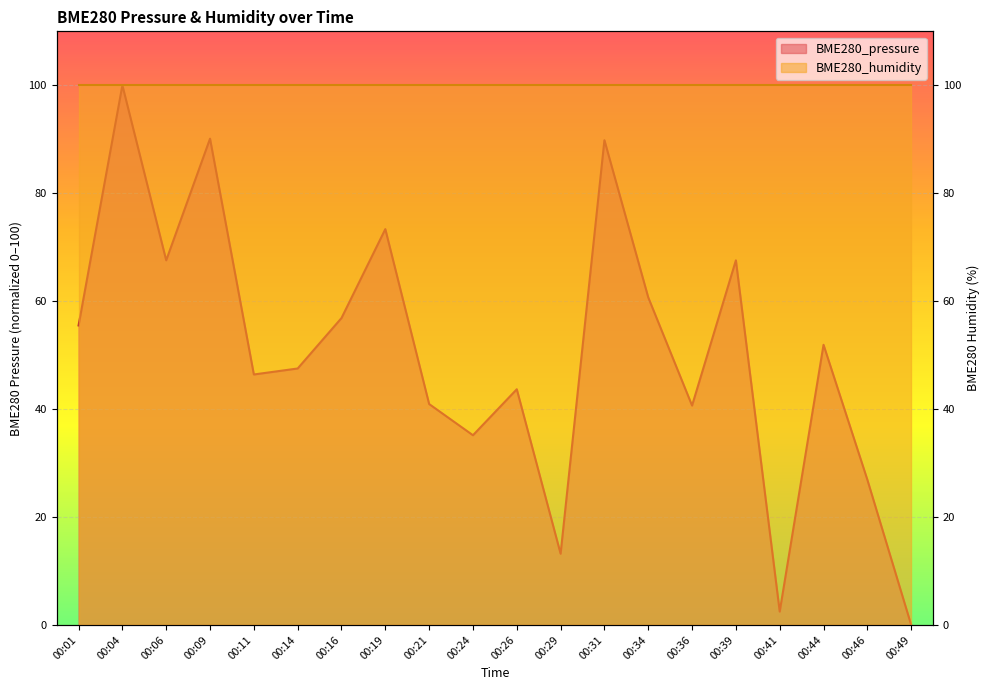

What is the average value?

50.5